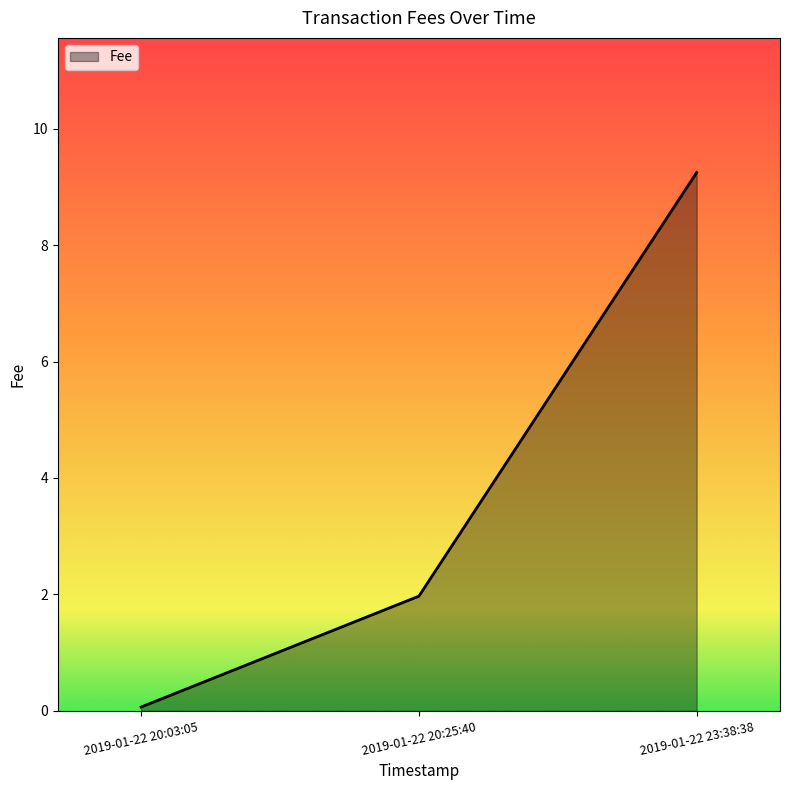

What is the difference between the values at 2019-01-22 23:38:38 and 2019-01-22 20:03:05?

9.2